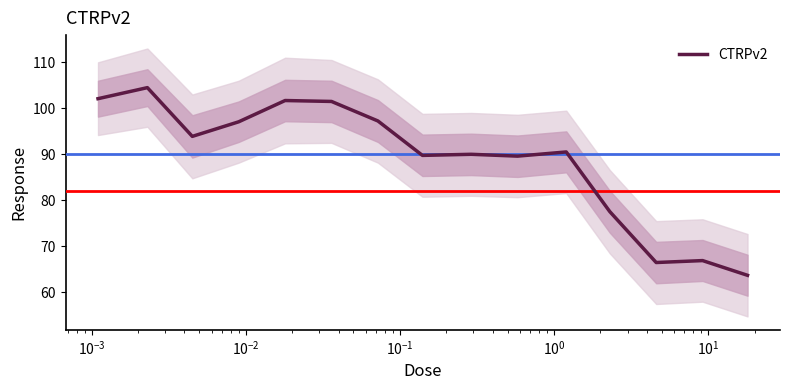

What is the maximum value for CTRPv2?

104.5